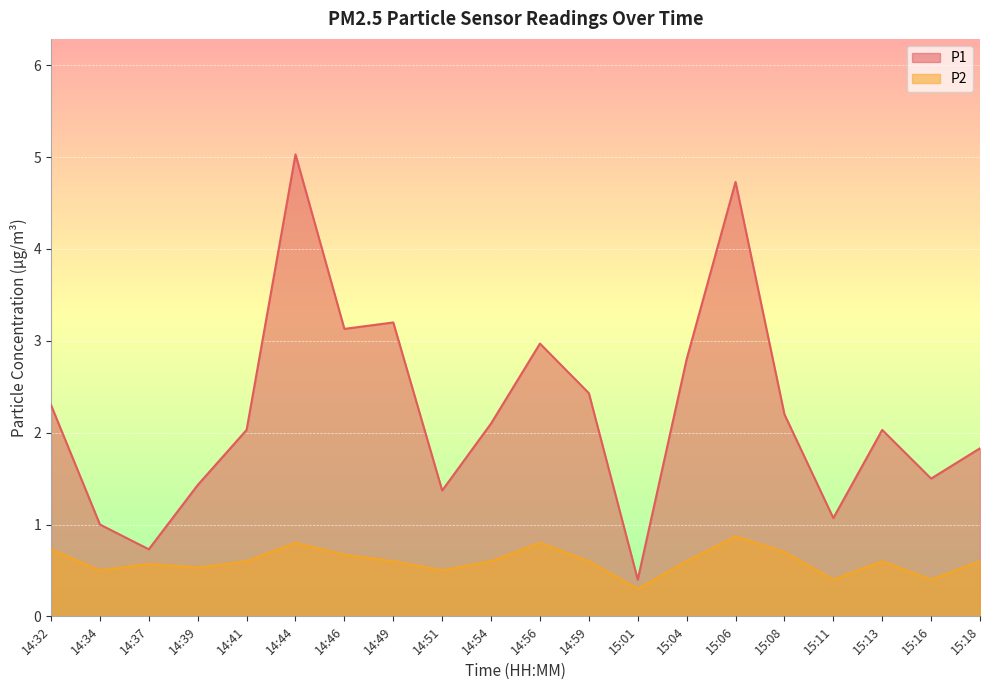

How many lines are shown in the chart?

2